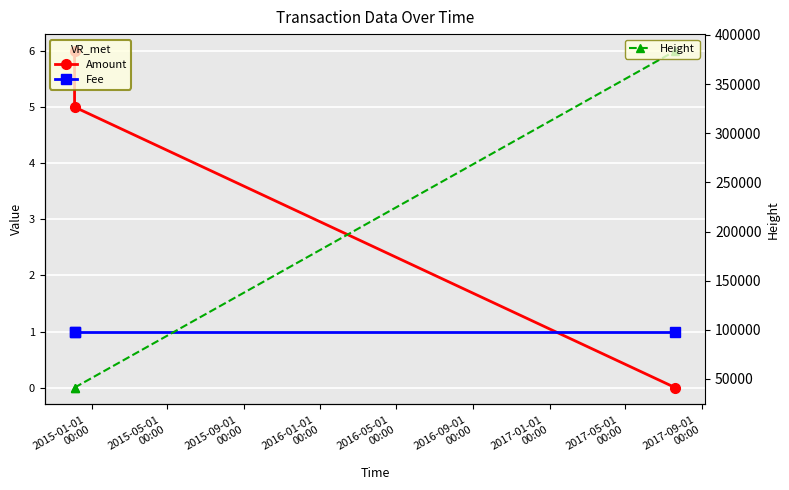

What is the value of the Height point at the 1st from the left?

41158